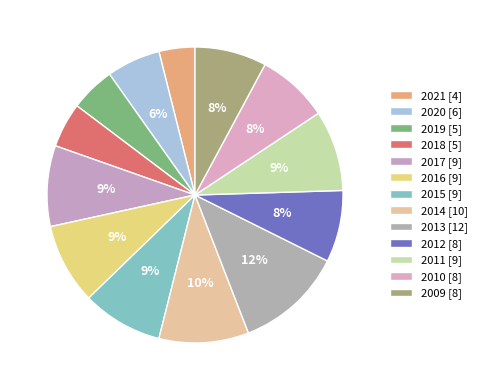

What is the largest slice in the pie chart?

2013